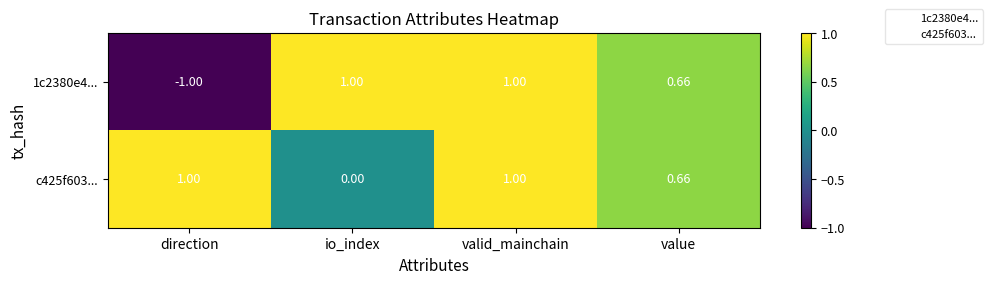

Is the value of c425f603... at io_index greater than the value of 1c2380e4... at direction?

Yes